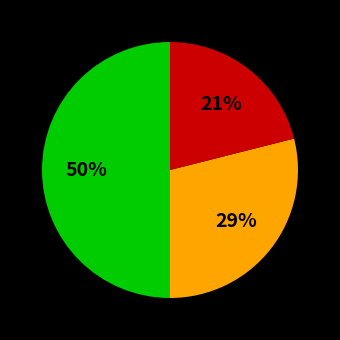

To the nearest percent, what is the average slice percentage?

33%